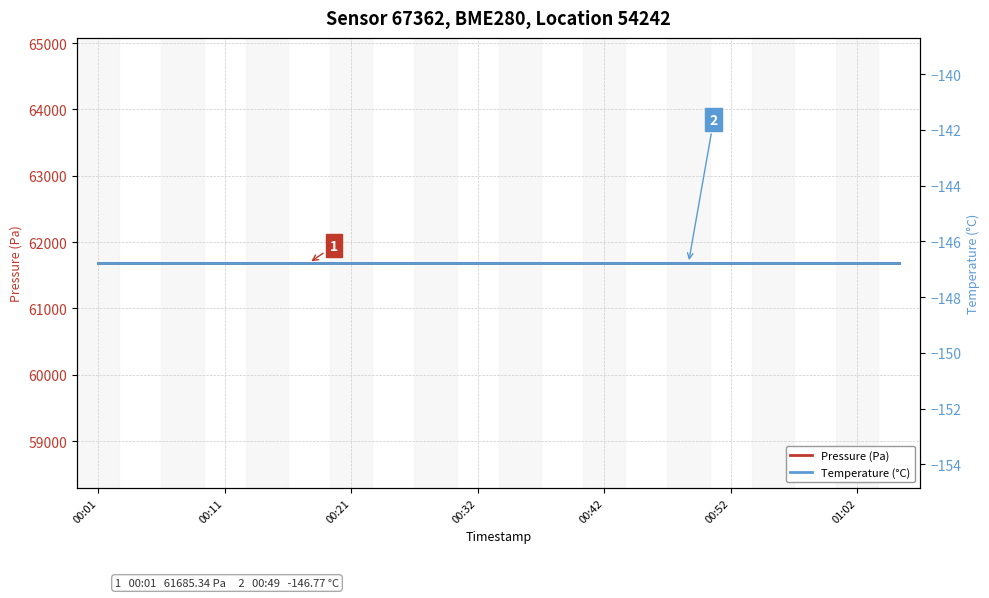

Which series changed the most between 7 and 8?

Pressure (Pa)